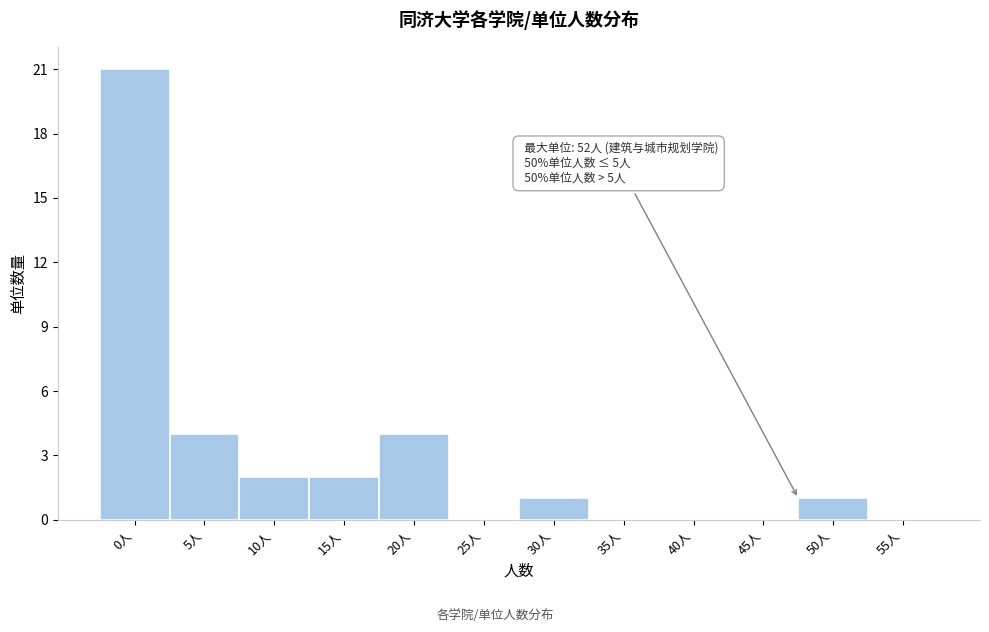

Reading left to right, extract all data points from this chart.

0人=21	5人=4	10人=2	15人=2	20人=4	25人=0	30人=1	35人=0	40人=0	45人=0	50人=1	55人=0